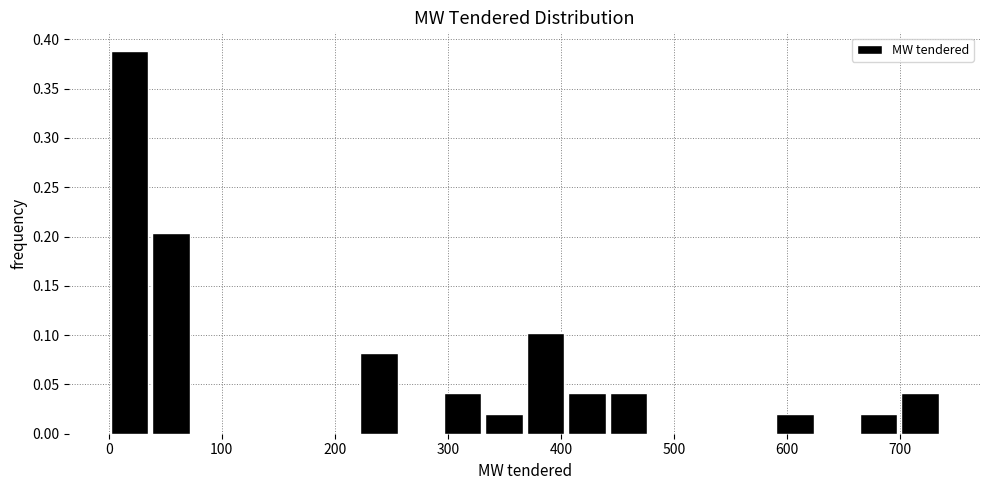

Read against the x-axis, roughly where is the centre of the tallest bar?

20